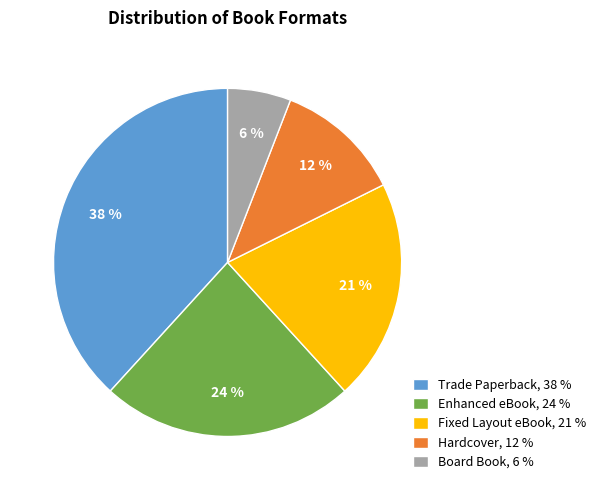

Is there a majority slice in this chart?

No